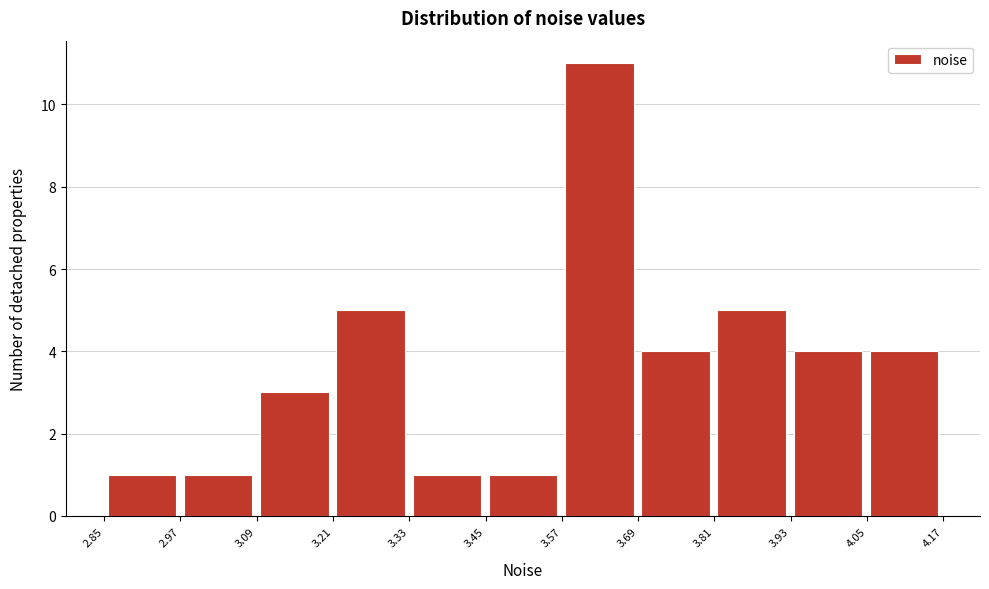

What is the height of the bar covering 3.20 to 3.32 on the x-axis? Neither the bar edges nor the heights are printed on the chart, so give them approximately, as read against the axes.

5